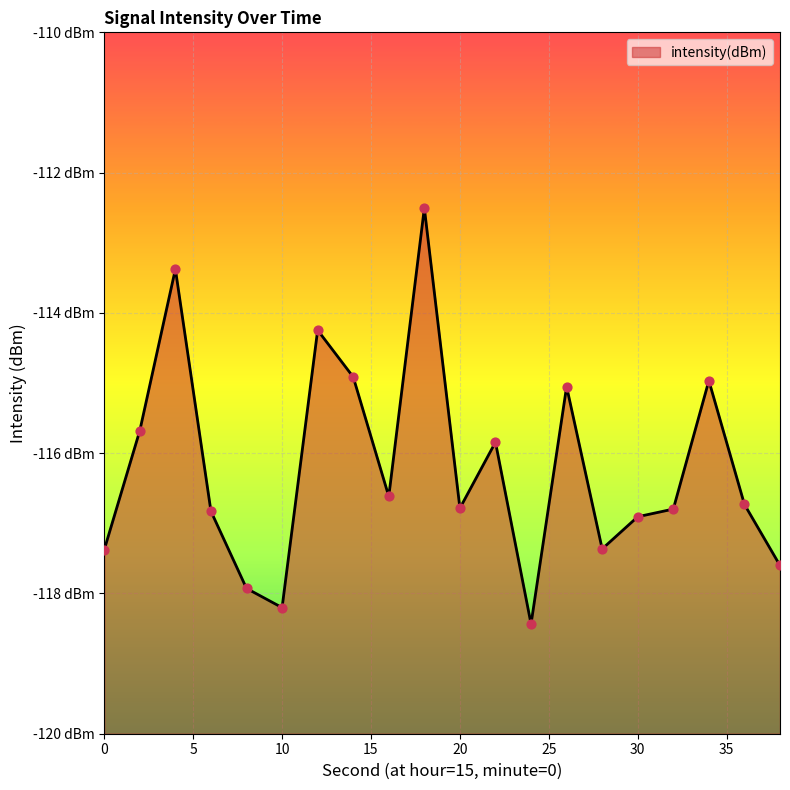

Between 16 and 8, which is larger?

16